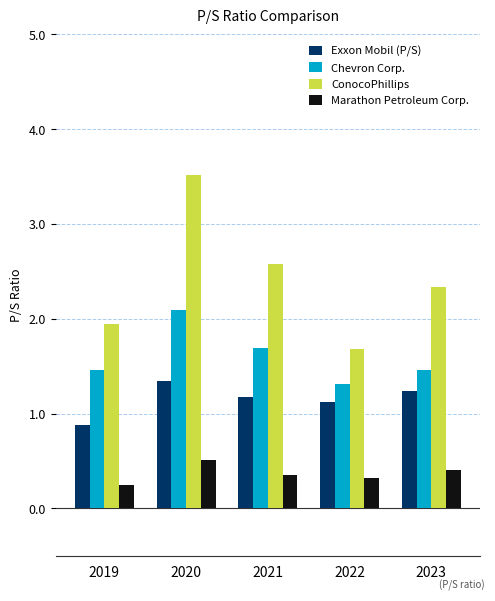

Rank the series by their average value, from highest to lowest.

ConocoPhillips, Chevron Corp., Exxon Mobil (P/S), Marathon Petroleum Corp.